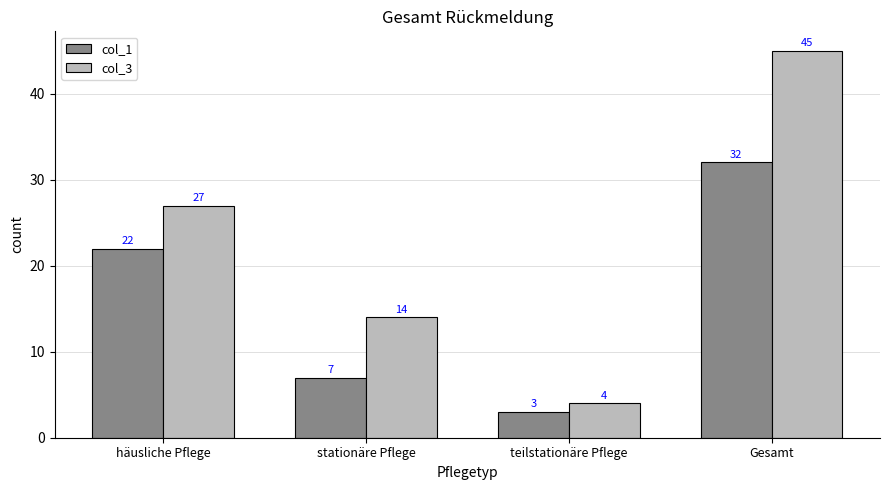

What are all the series names shown in the legend?

col_1, col_3